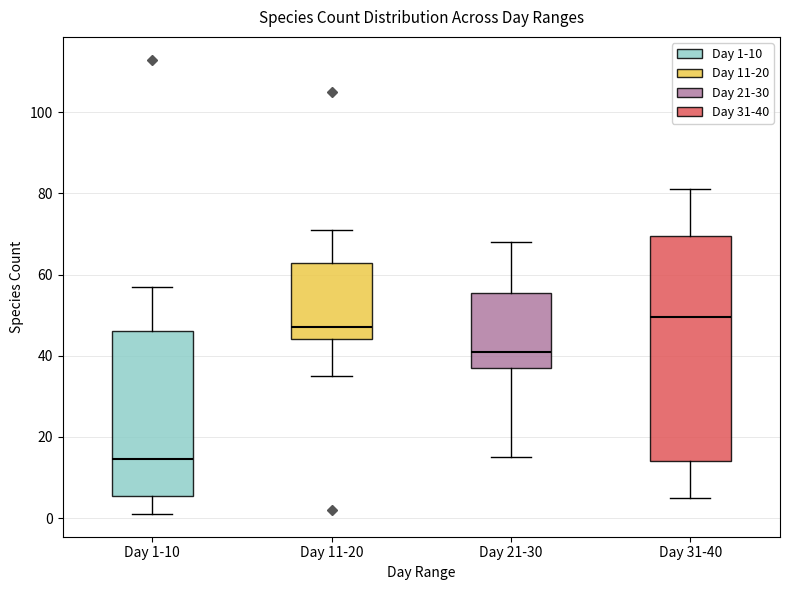

Reading left to right, transcribe this box plot: for each box, give where its median line is, the range the box spans, and where its two whiskers end, as read against the y-axis. The values are not printed on the chart, so give them approximately, as read against the axis.

Day 1-10: median 14, box 6 to 46, whiskers 2 to 58
Day 11-20: median 48, box 44 to 62, whiskers 36 to 72
Day 21-30: median 42, box 38 to 56, whiskers 16 to 68
Day 31-40: median 50, box 14 to 70, whiskers 6 to 82